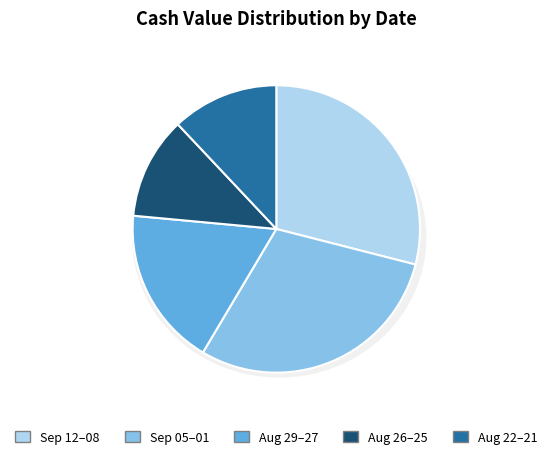

Does 2025-09-10 represent more than half of the total?

No